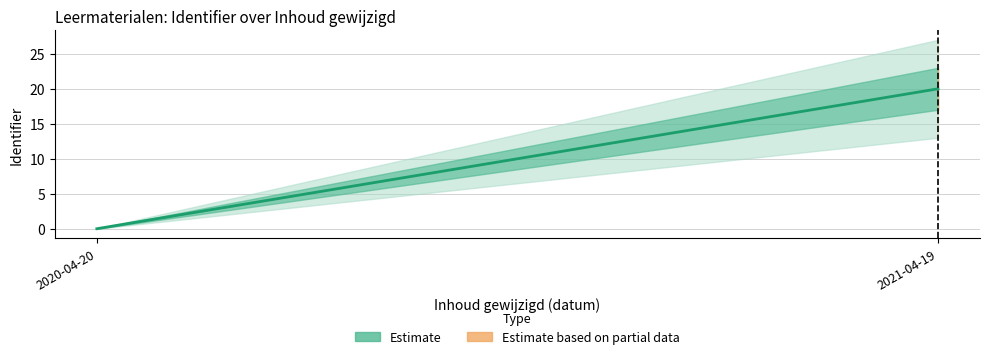

Rank the categories by value from lowest to highest.

2020-04-20, 2021-04-19